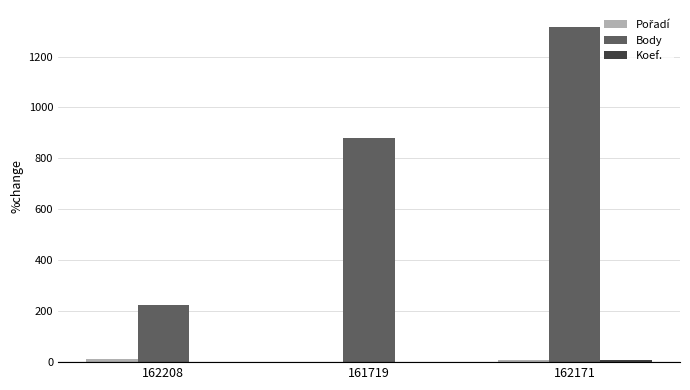

What is the total value across all series at 161719?

881